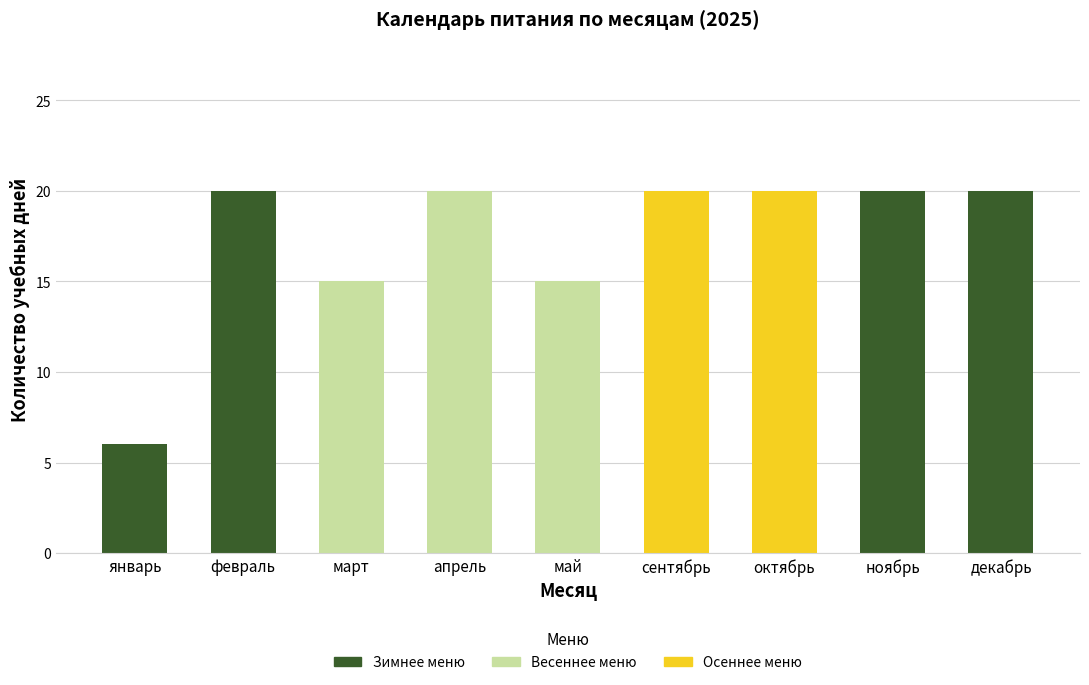

The value of Зимнее меню at ноябрь is 10. True or false?

False